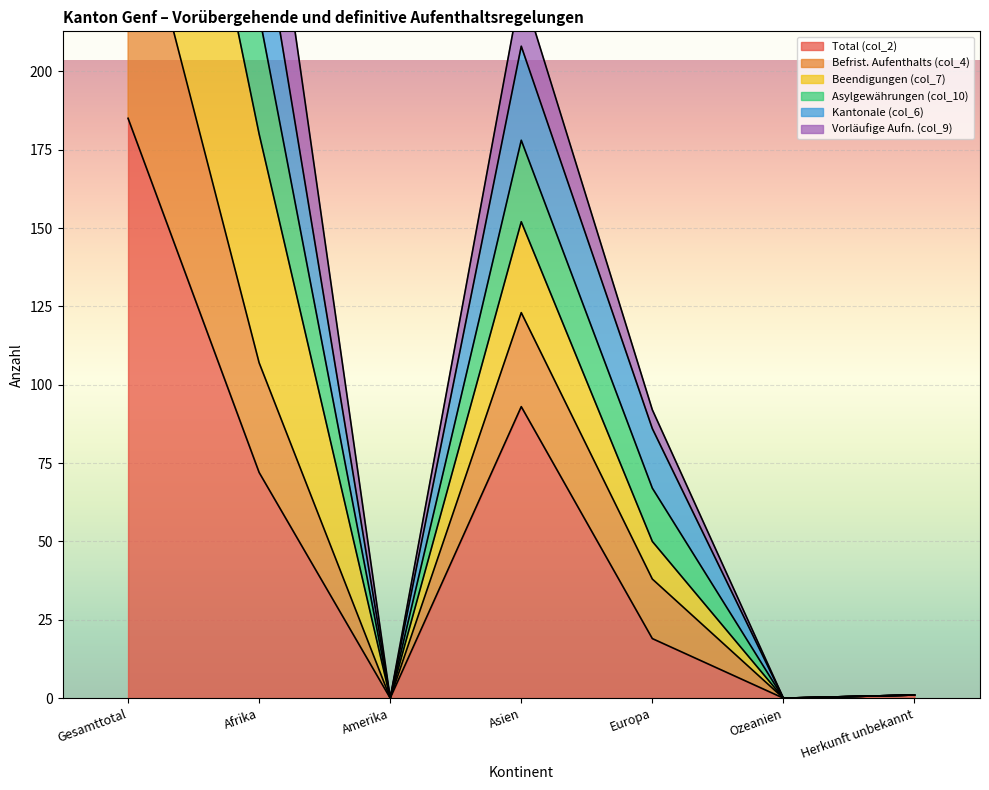

The Total (col_2) series shows 93 at Asien. True or false?

True